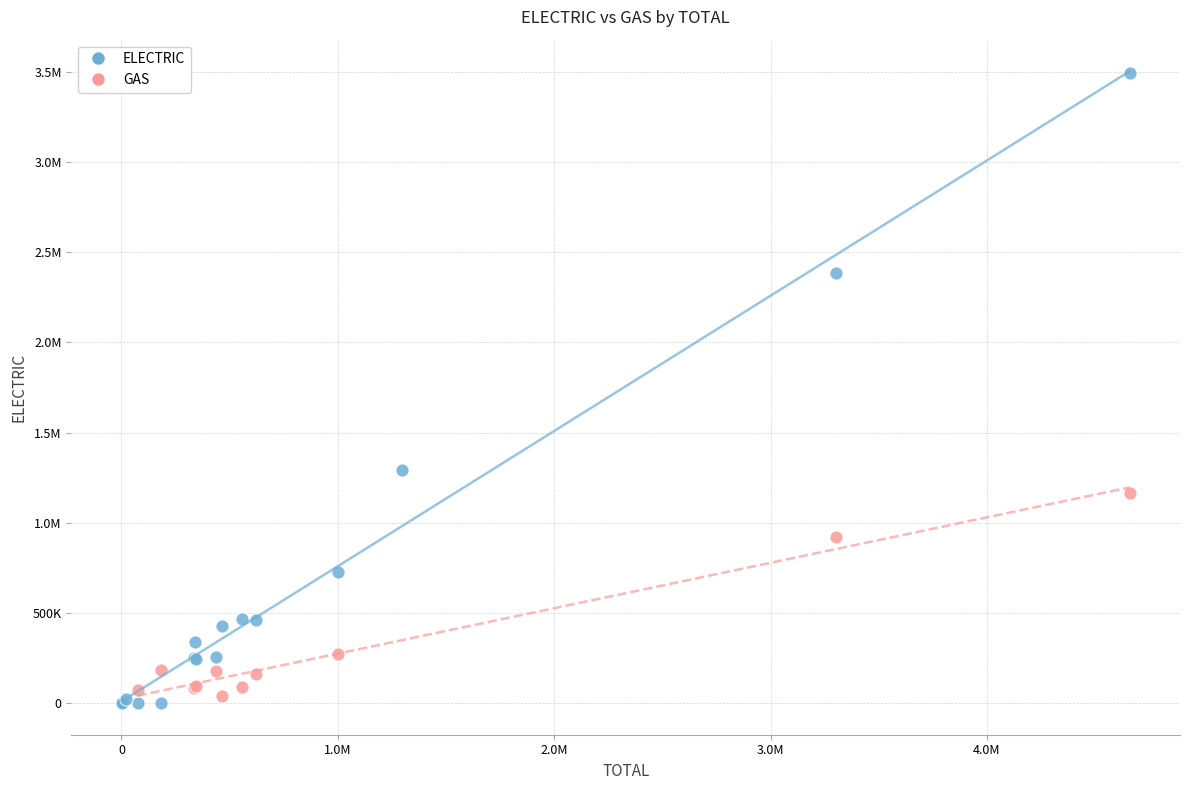

What are all the series names shown in the legend?

ELECTRIC, GAS